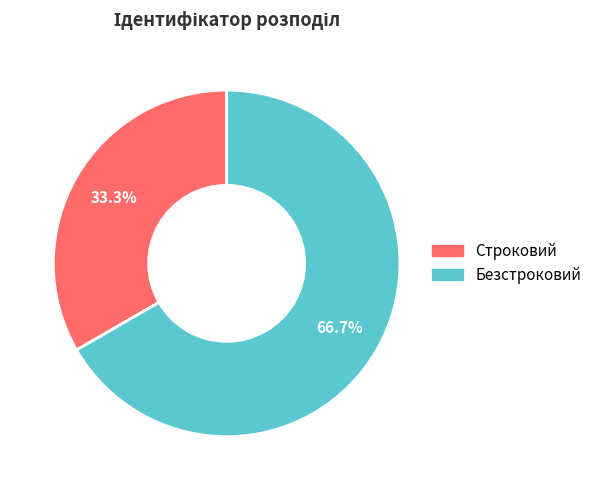

To the nearest percent, what is the difference between the largest and smallest slice percentages?

33%